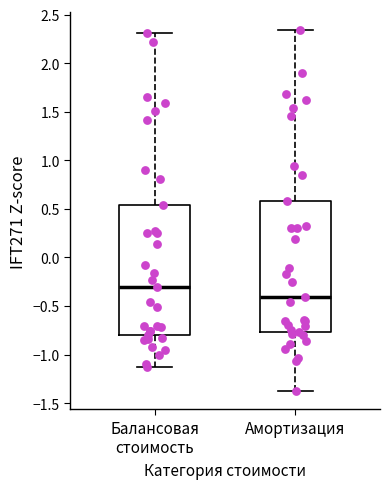

Where is the lower edge of the box for Амортизация on the y-axis? The values are not printed on the chart, so give them approximately, as read against the axis.

-0.75